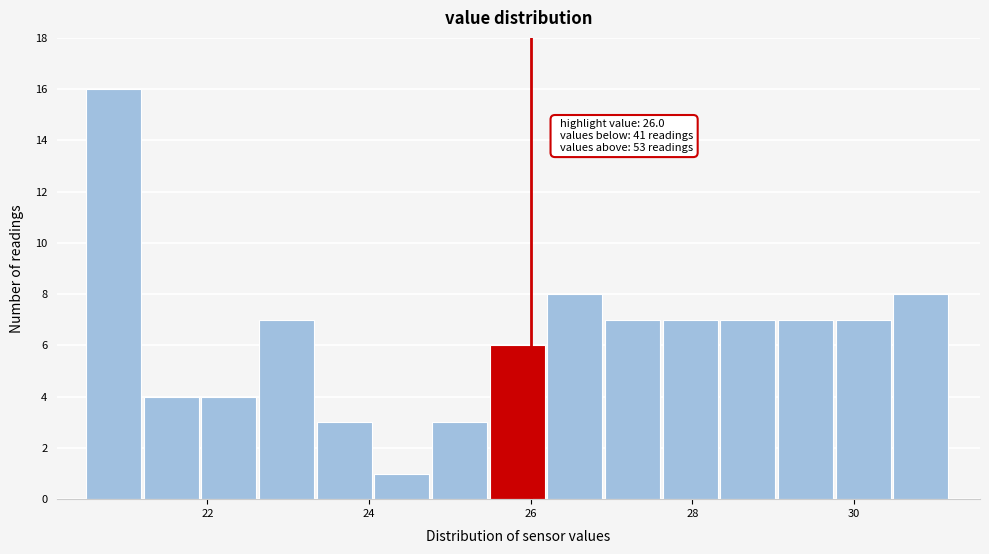

Around what value on the x-axis is the tallest bar? Give the approximate position of its centre, as read against the axis.

20.8